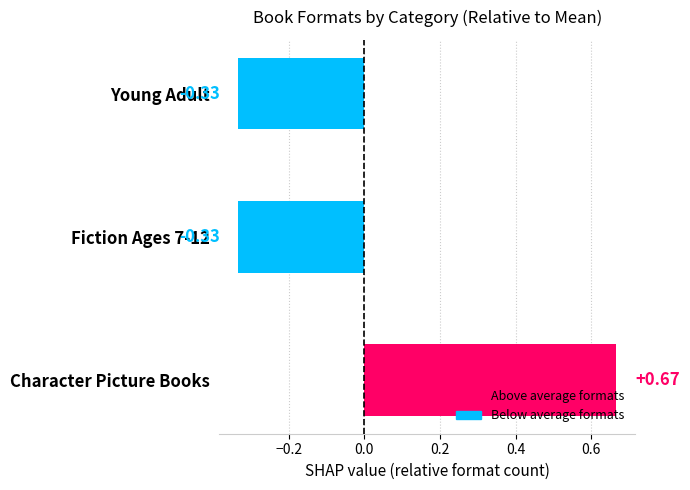

Which has a higher value, Young Adult or Character Picture Books?

Character Picture Books